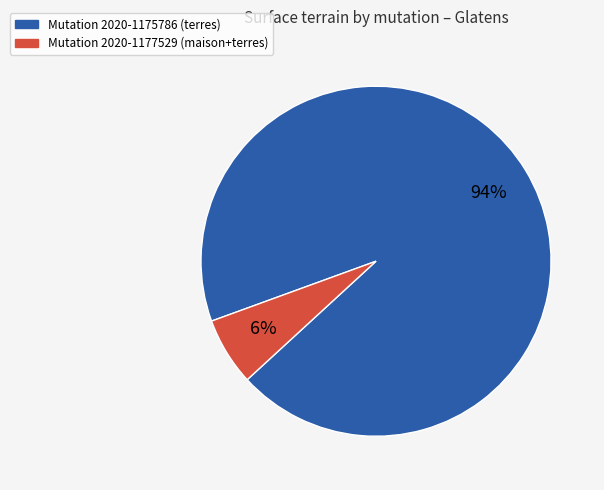

To the nearest percent, what is the average slice percentage?

50%